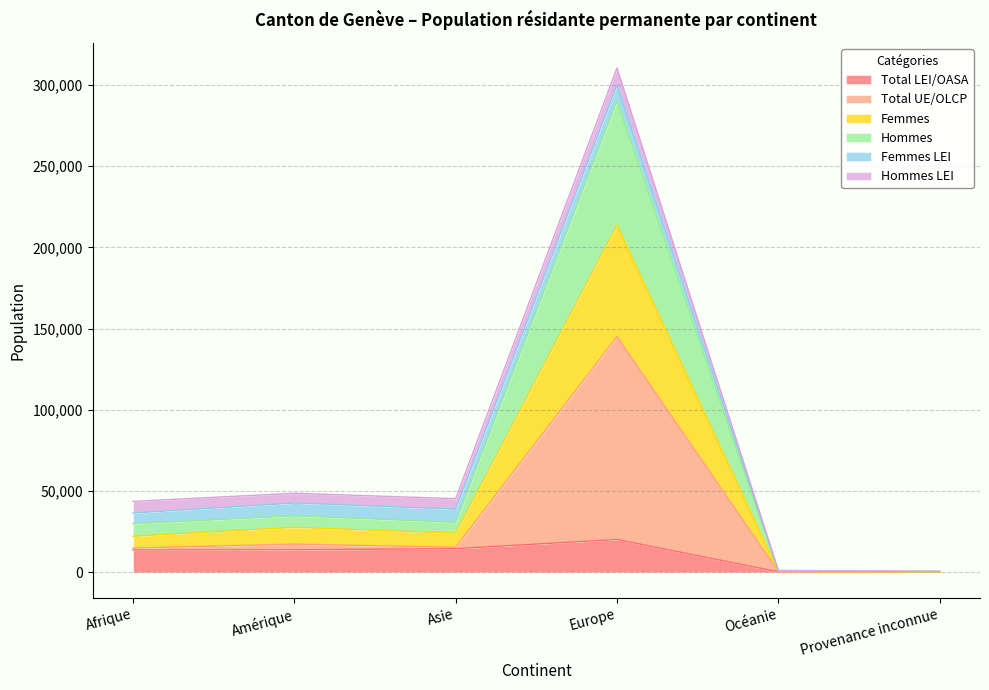

What is the label of the 3rd point from the right?

Europe